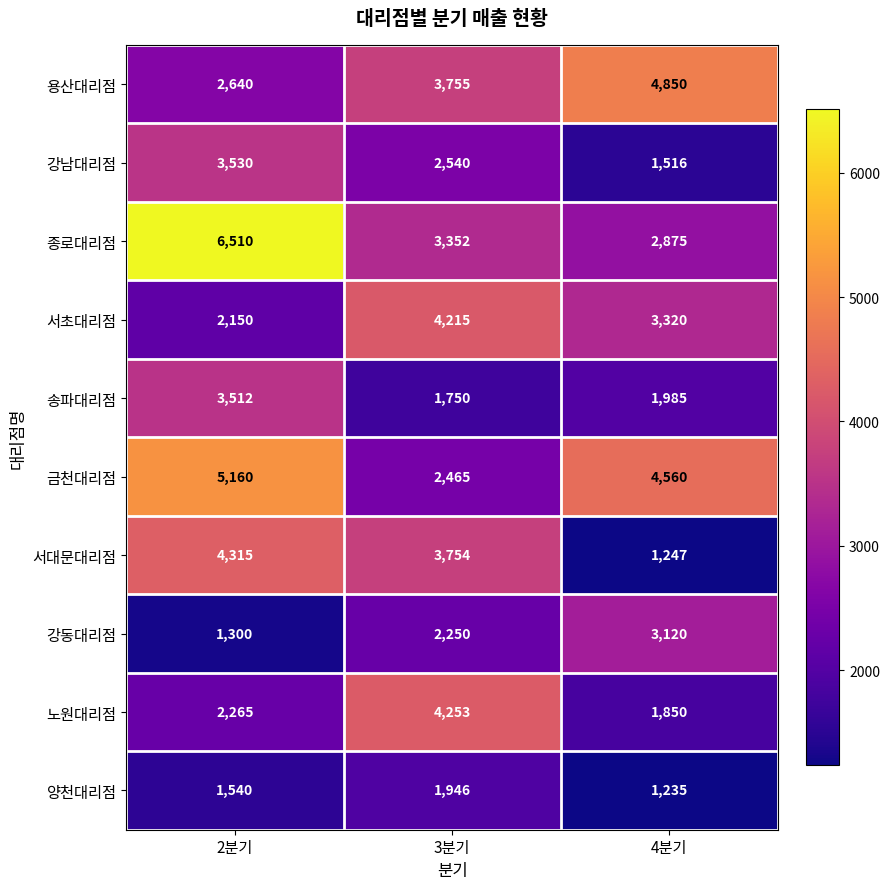

Which label corresponds to the smallest value in the chart?

4분기